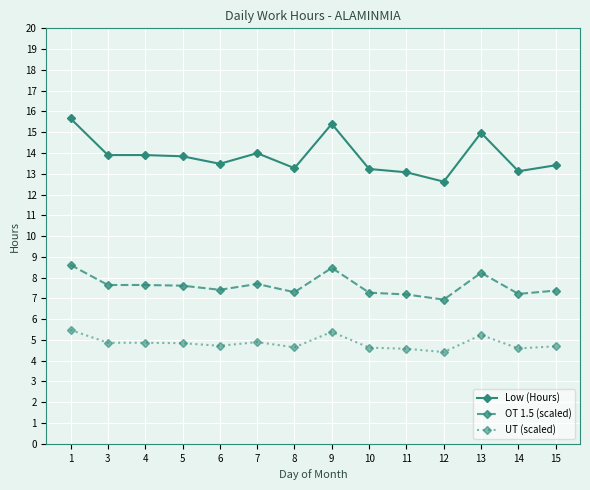

Which series has the largest total across all categories?

Low (Hours)